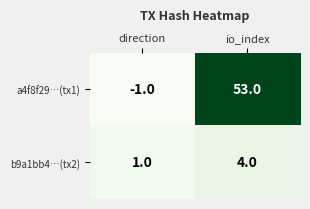

Which series has the largest range (max minus min)?

a4f8f29…(tx1)